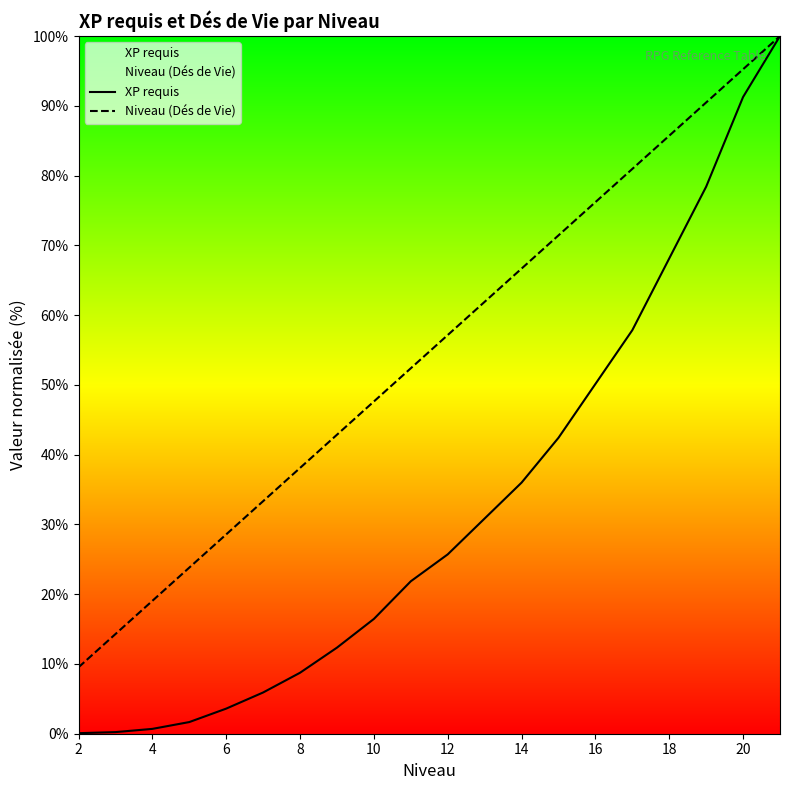

How many values in the XP requis series exceed 25?

10